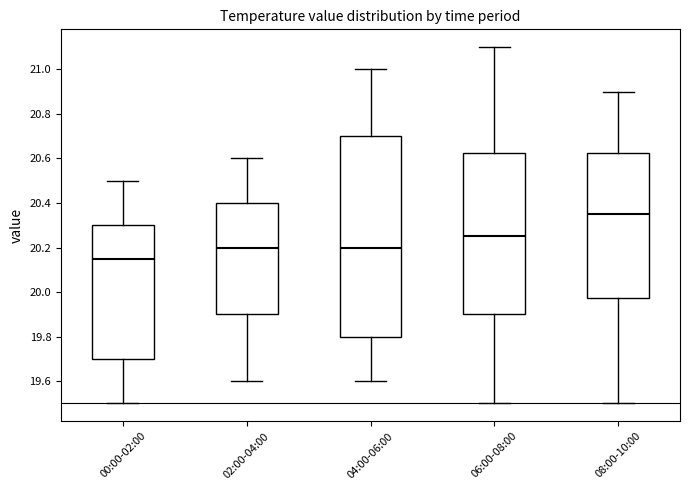

Reading left to right, read every box against the y-axis: the position of its median line, the range the box covers, and the ends of its whiskers. The values are not printed on the chart, so give them approximately, as read against the axis.

00:00-02:00: median 20.16, box 19.70 to 20.30, whiskers 19.50 to 20.50
02:00-04:00: median 20.20, box 19.90 to 20.40, whiskers 19.60 to 20.60
04:00-06:00: median 20.20, box 19.80 to 20.70, whiskers 19.60 to 21.00
06:00-08:00: median 20.26, box 19.90 to 20.62, whiskers 19.50 to 21.10
08:00-10:00: median 20.36, box 19.98 to 20.62, whiskers 19.50 to 20.90